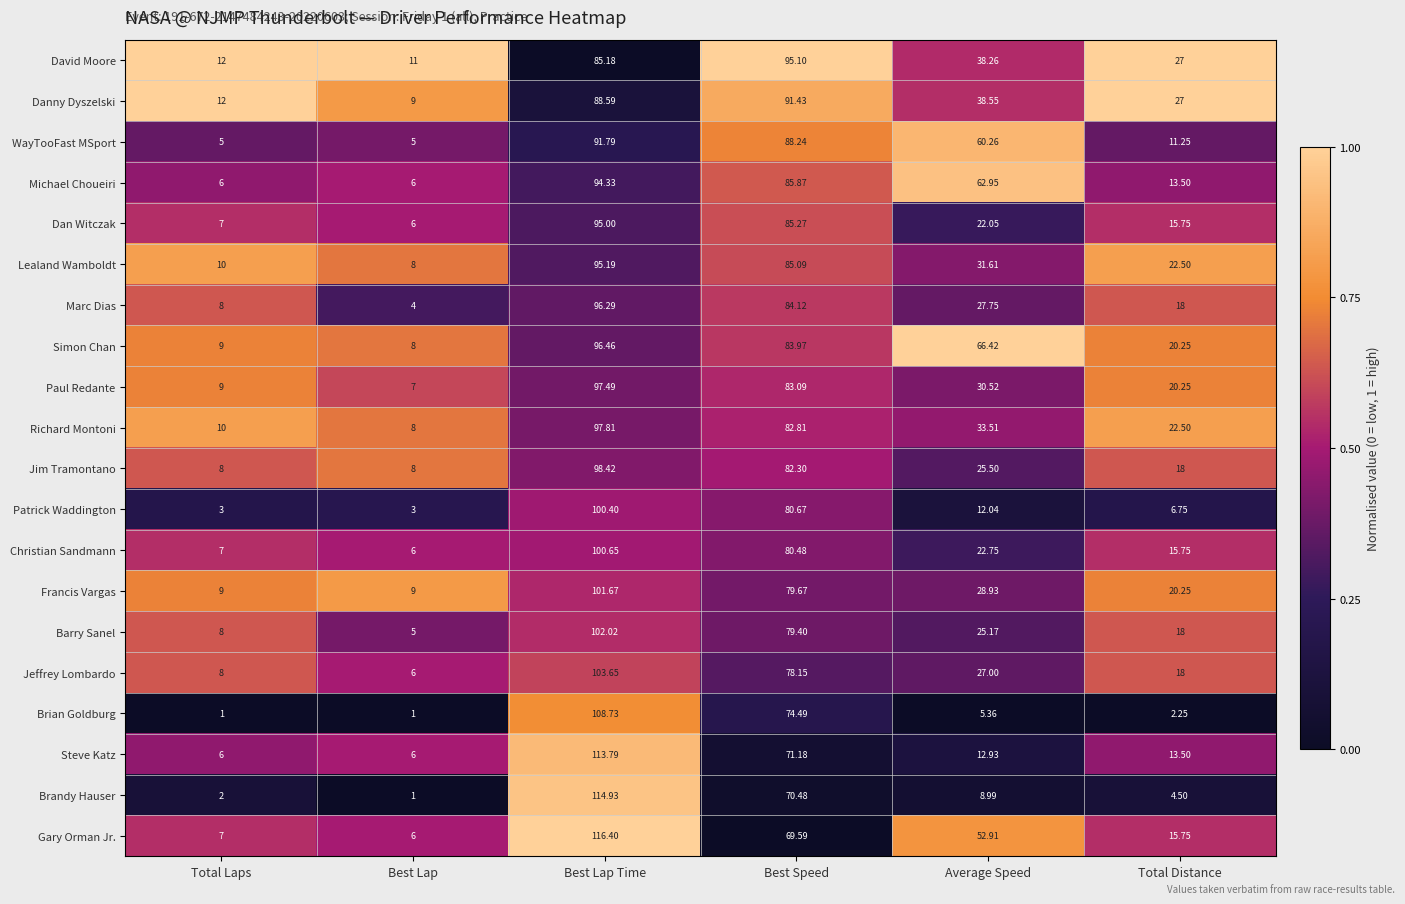

Rank the series at Average Speed from lowest to highest value.

Brian Goldburg, Brandy Hauser, Patrick Waddington, Steve Katz, Dan Witczak, Christian Sandmann, Barry Sanel, Jim Tramontano, Jeffrey Lombardo, Marc Dias, Francis Vargas, Paul Redante, Lealand Wamboldt, Richard Montoni, David Moore, Danny Dyszelski, Gary Orman Jr., WayTooFast MSport, Michael Choueiri, Simon Chan